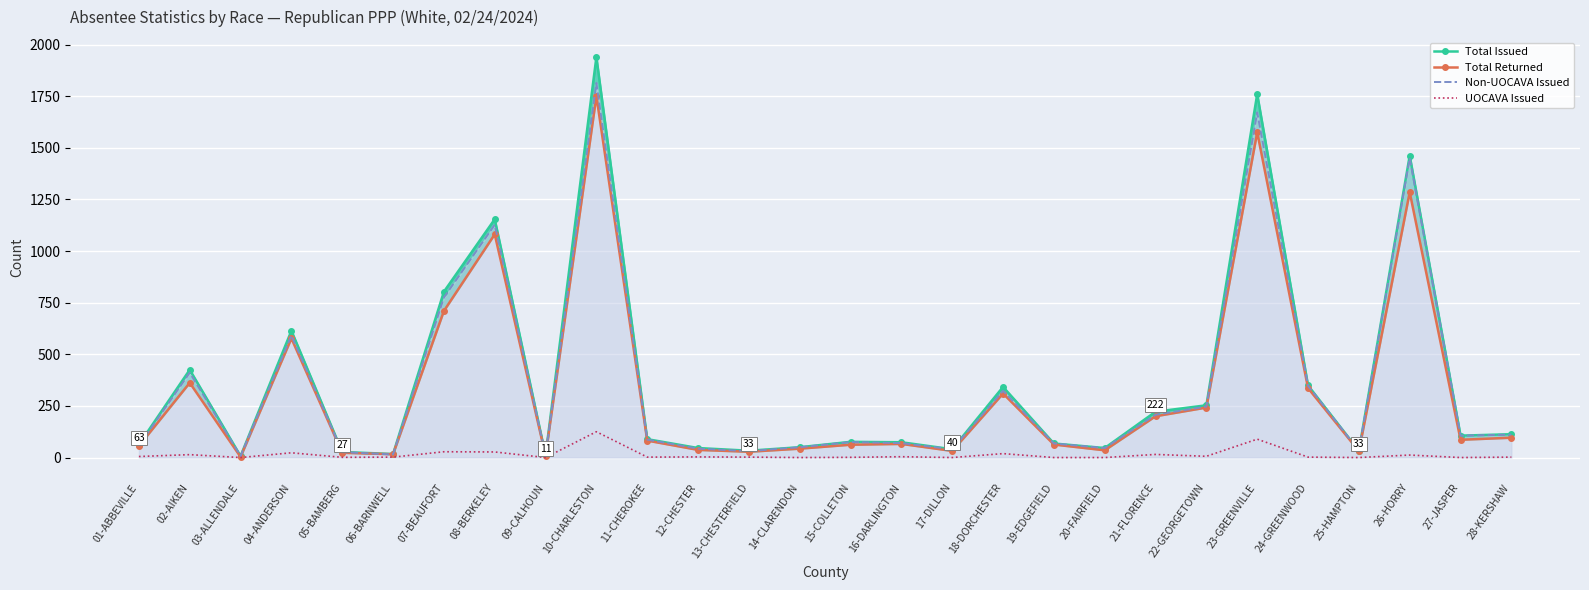

Is the value of Total Issued at 03-ALLENDALE greater than the value of UOCAVA Issued at 10-CHARLESTON?

No